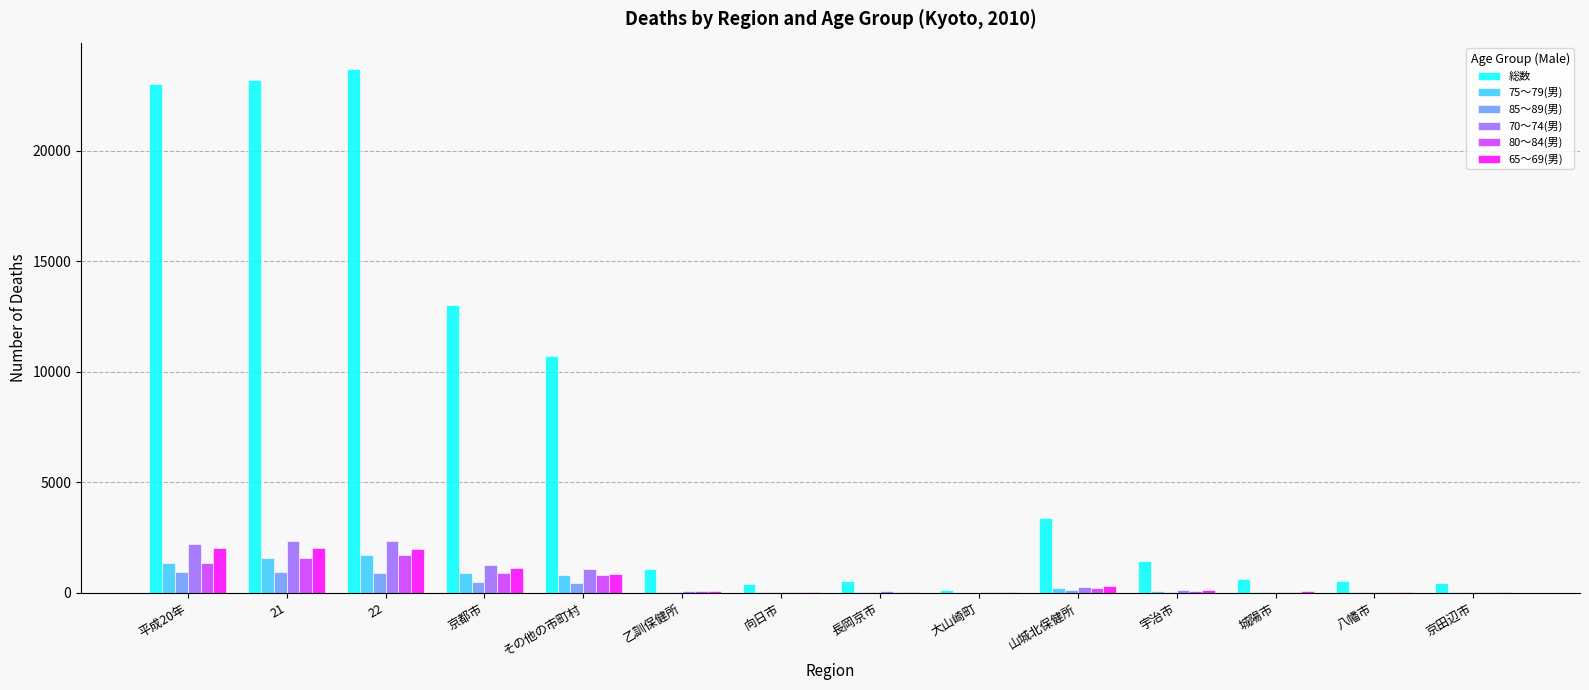

Between 21 and 向日市, which series saw the biggest shift?

総数